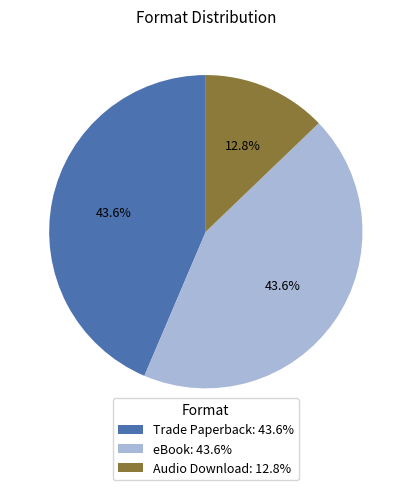

Approximately how many times larger is the value at eBook: 43.6% compared to Trade Paperback: 43.6%?

1.0